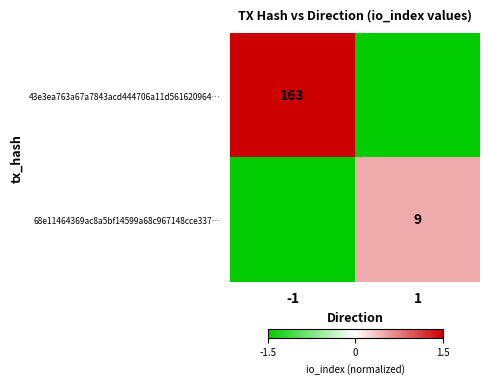

Which category has the lowest value across all series?

1